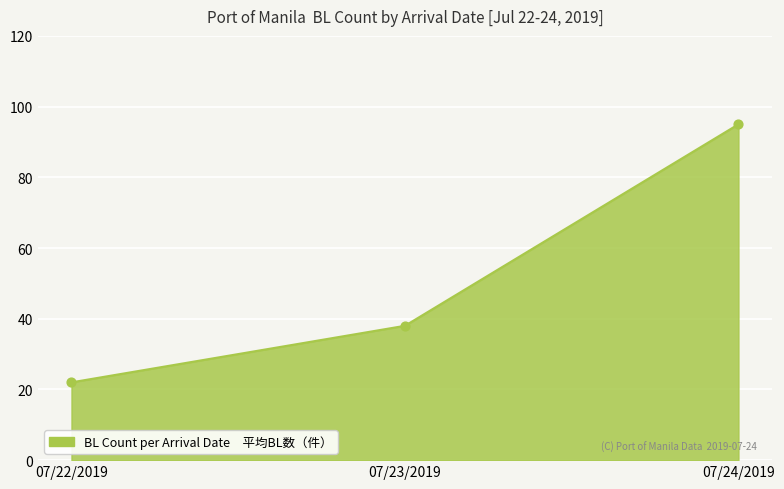

Approximately how many times larger is the value at 07/24/2019 compared to 07/22/2019?

4.3